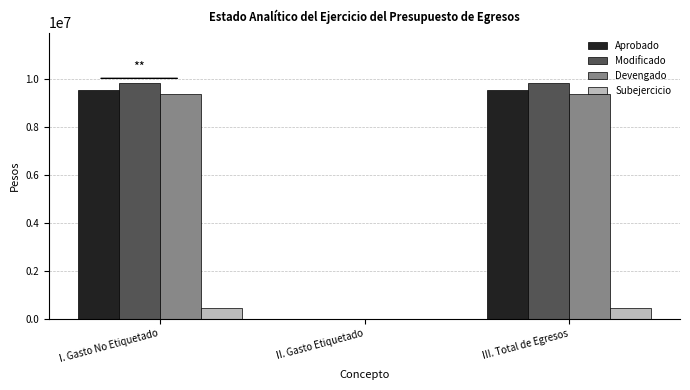

How many values in Modificado are above zero?

2